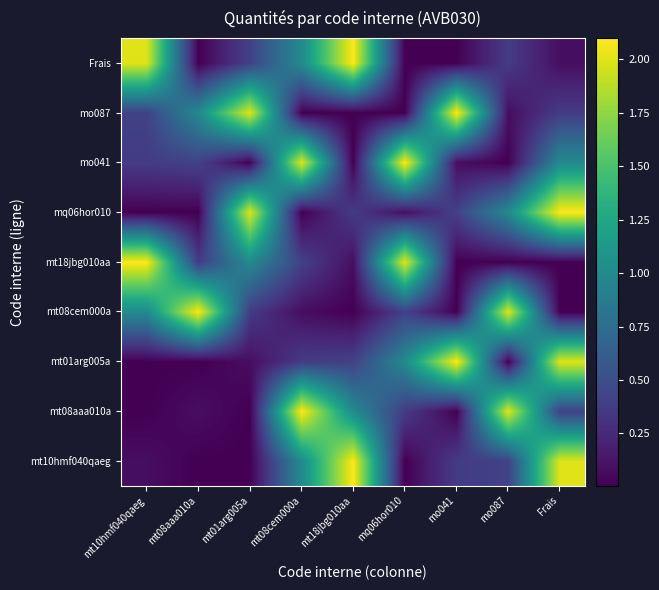

At which category is the sum across all series the highest?

Frais